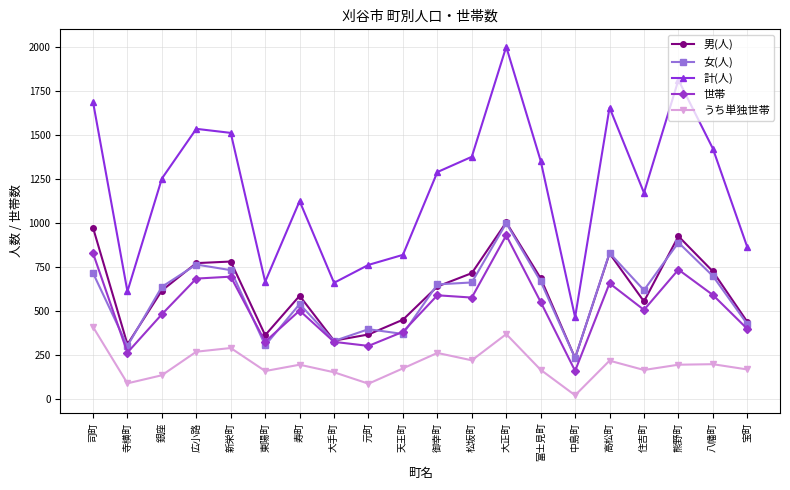

In うち単独世帯, how many points are lower than both neighbors (excluding endpoints)?

6